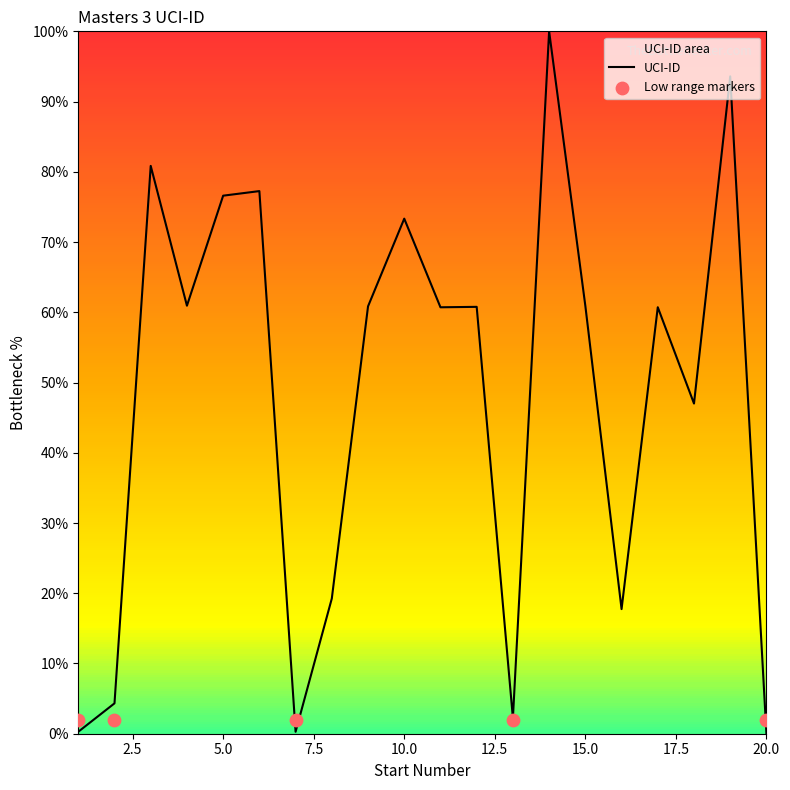

What is the change in value from 5 to 10?

-3.3